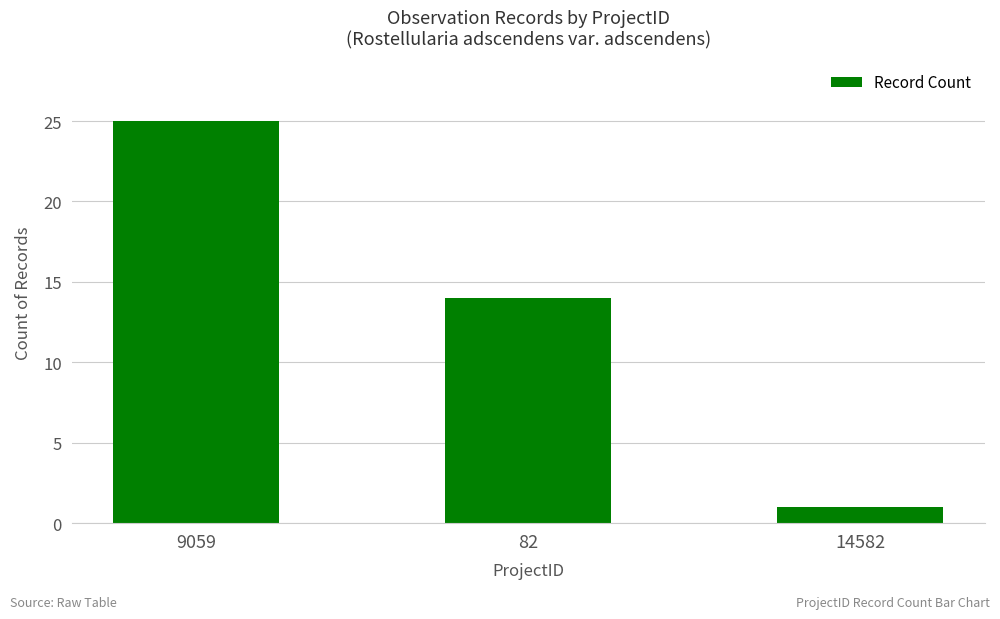

Reading left to right, transcribe all the data shown in this chart.

25	14	1